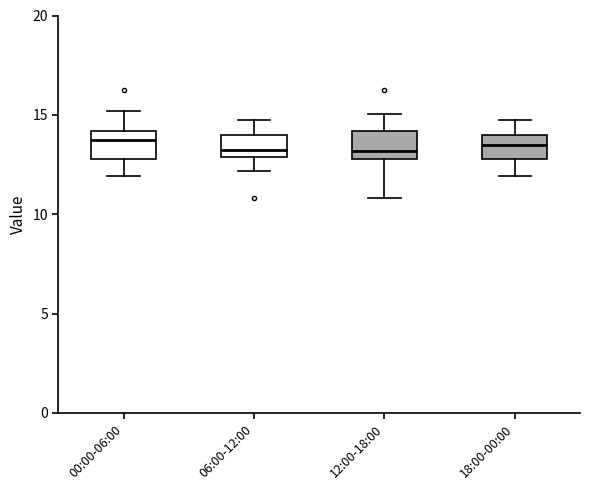

Reading left to right, read every box against the y-axis: the position of its median line, the range the box covers, and the ends of its whiskers. The values are not printed on the chart, so give them approximately, as read against the axis.

00:00-06:00: median 13.5, box 13.0 to 14.0, whiskers 12.0 to 15.0
06:00-12:00: median 13.5, box 13.0 to 14.0, whiskers 12.0 to 14.5
12:00-18:00: median 13.0 (just above the box's lower edge), box 13.0 to 14.0, whiskers 11.0 to 15.0
18:00-00:00: median 13.5, box 13.0 to 14.0, whiskers 12.0 to 14.5